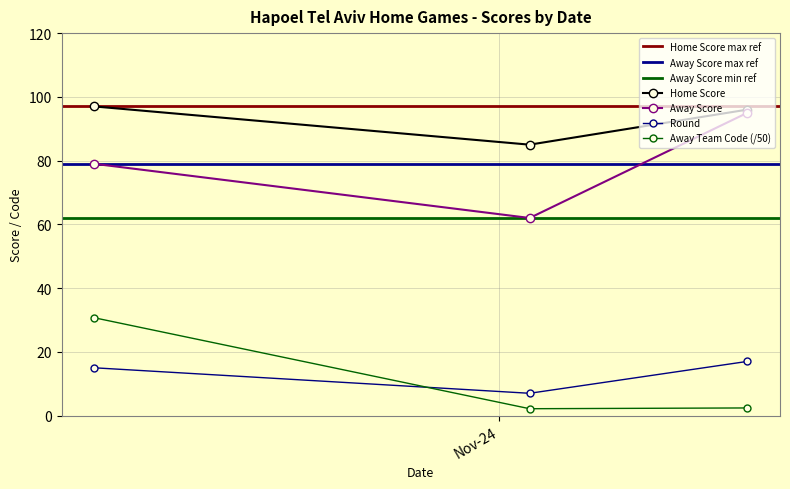

List the series in order of their peak value, lowest first.

Round, Away Team Code, Away Score, Home Score